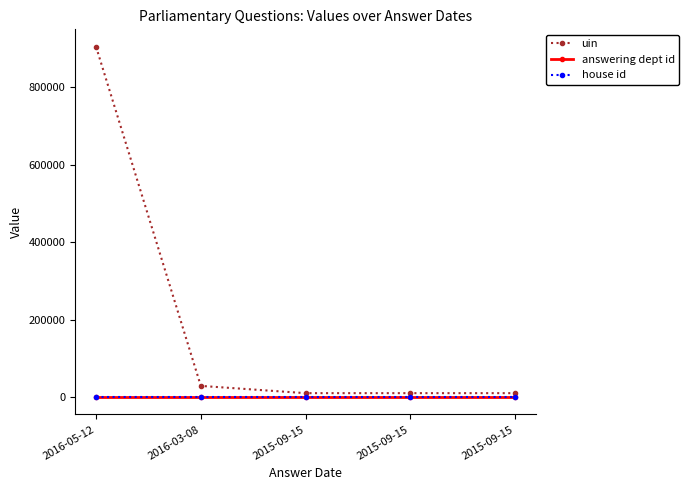

The value of uin at 2016-03-08 is 28699. True or false?

True